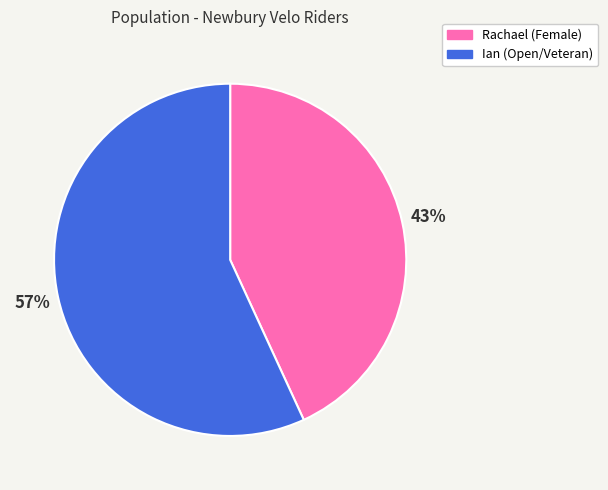

What is the smallest slice in the pie chart?

Rachael